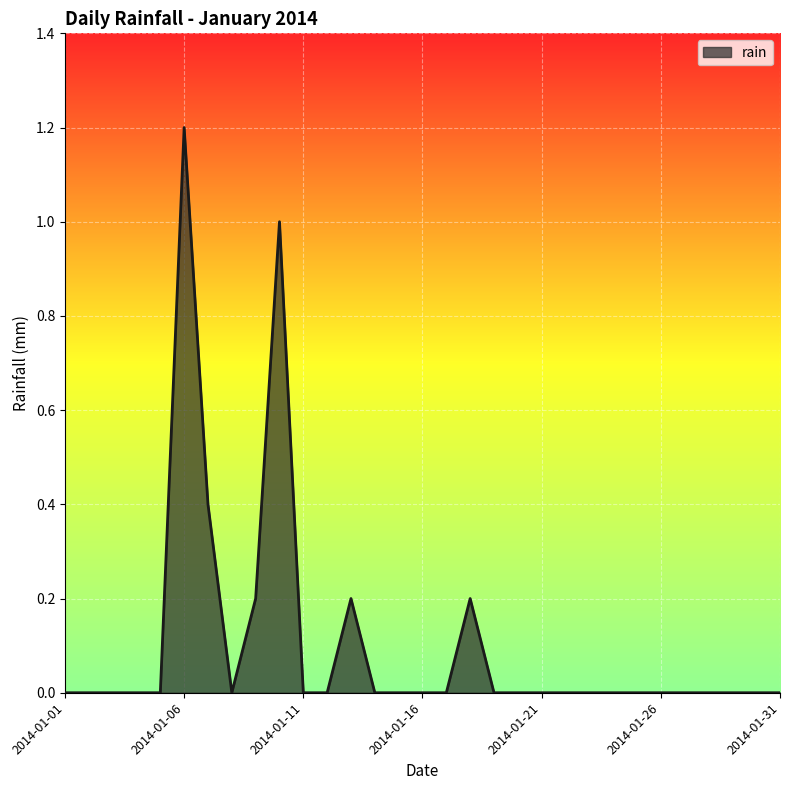

What is the sum of all values?

3.2